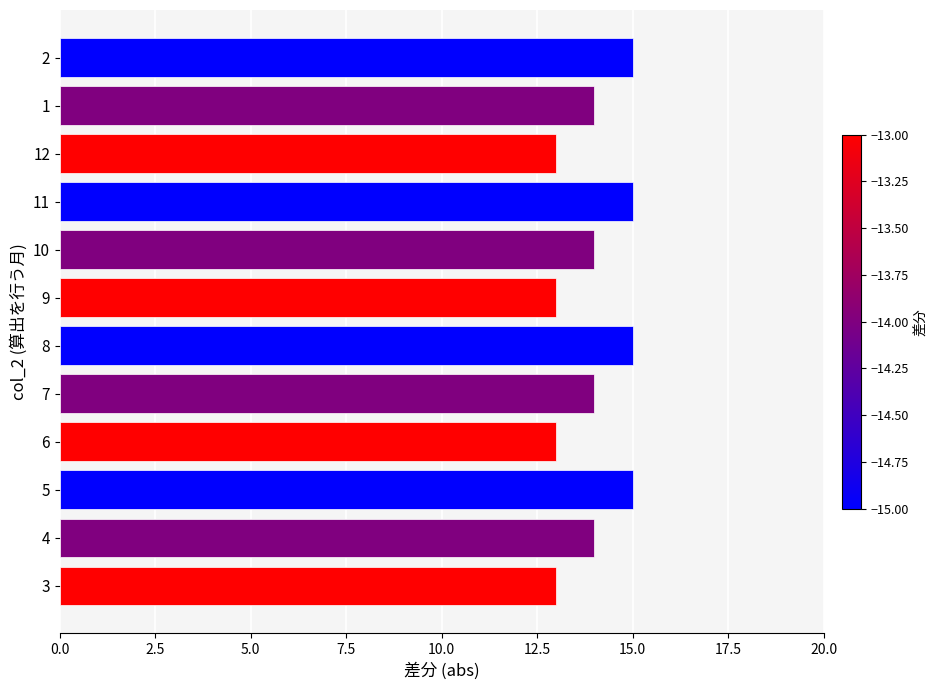

Approximately how many times larger is the value at 11 compared to 8?

1.0